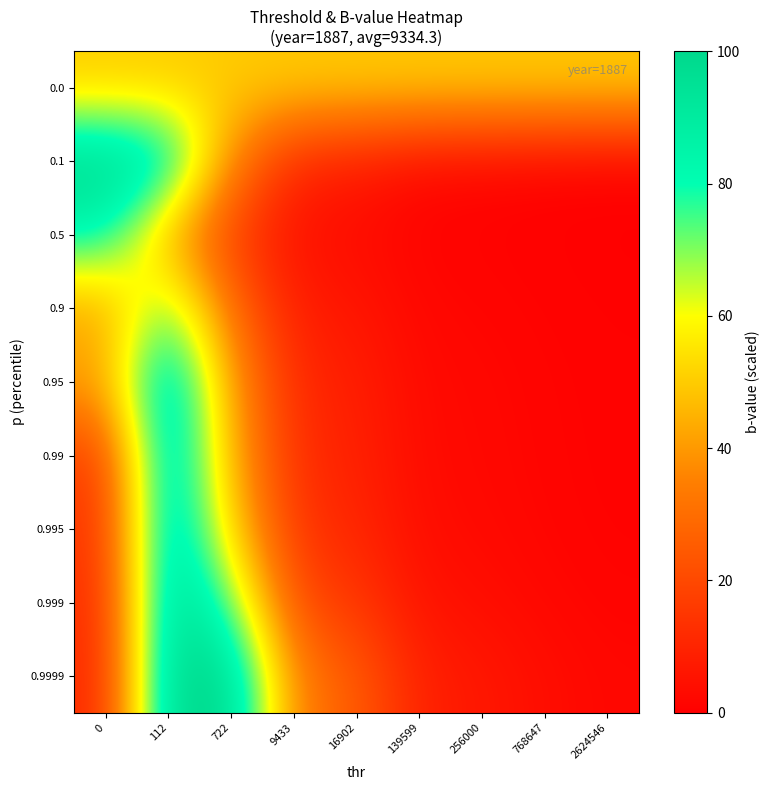

What is the total value across all series at 0?

367.9